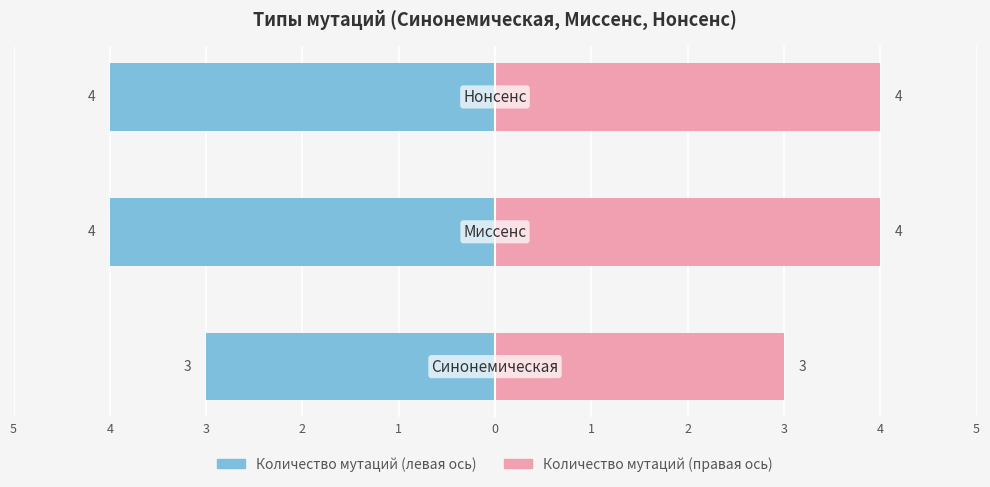

How many bars are there in total?

6